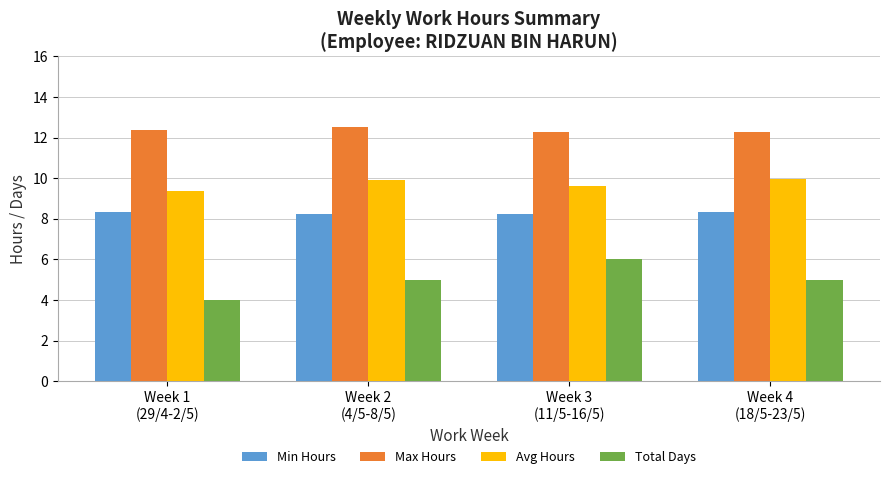

How many categories are shown in the chart?

4